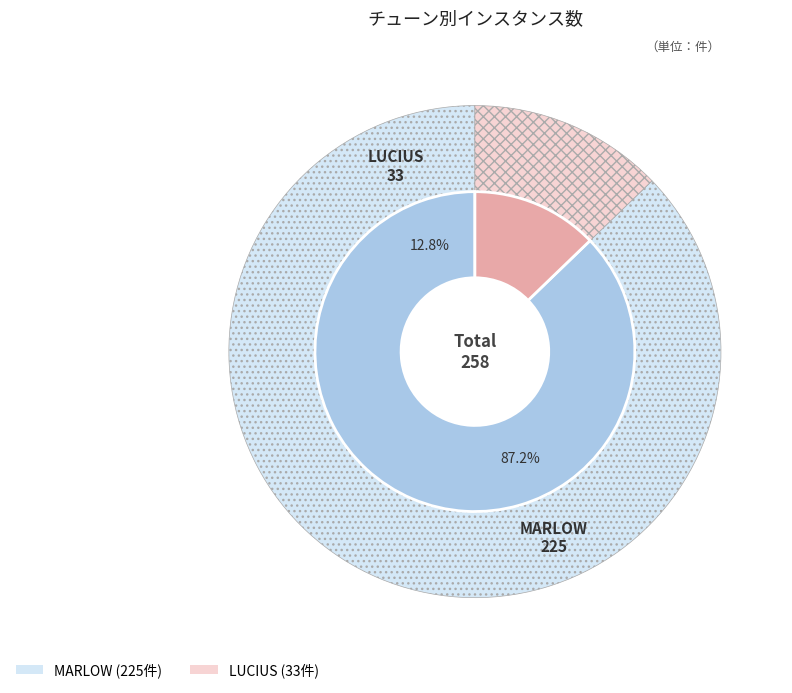

What is the ratio of the value at LUCIUS to the value at MARLOW?

0.1